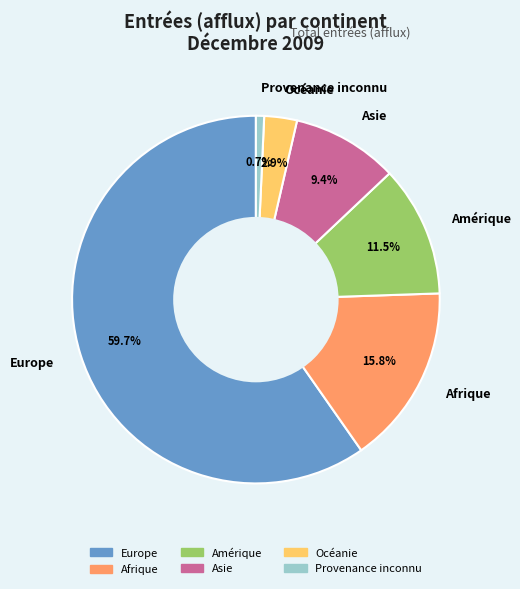

What is the majority slice?

Europe